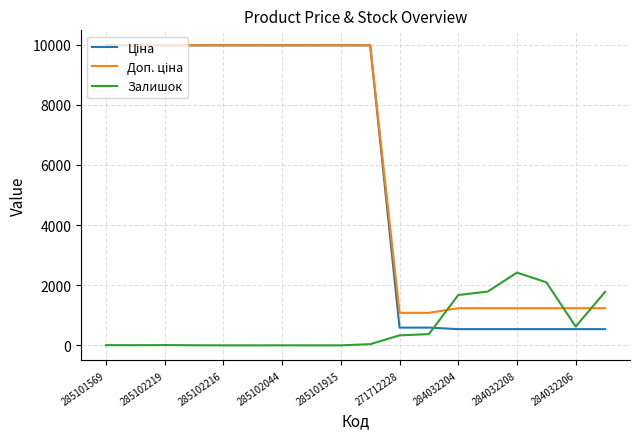

What is the maximum value shown in the chart?

9975.0